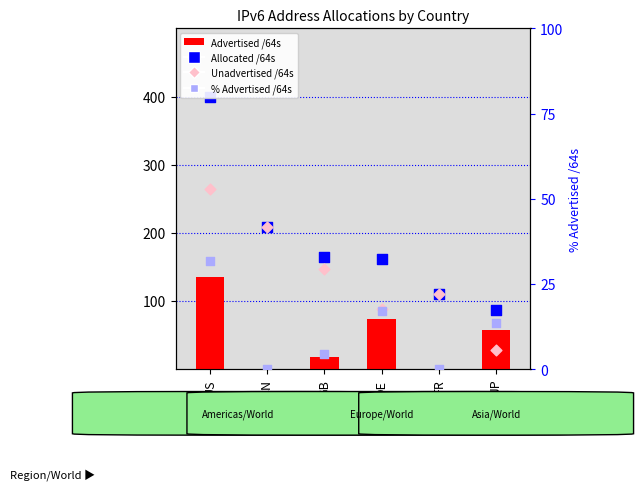

At which category is the sum across all series the highest?

US